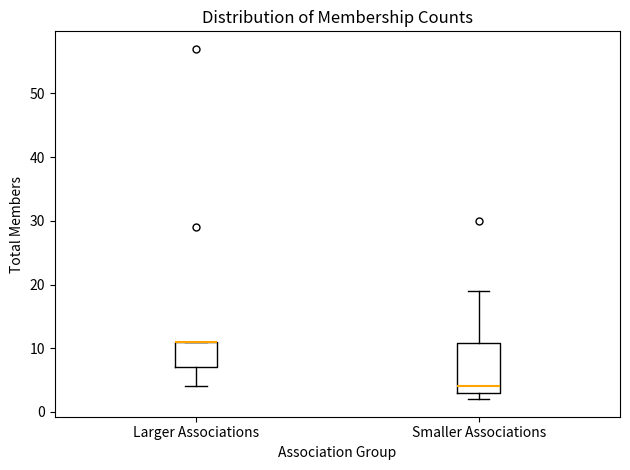

Reading left to right, read every box against the y-axis: the position of its median line, the range the box covers, and the ends of its whiskers. The values are not printed on the chart, so give them approximately, as read against the axis.

Larger Associations: median 11 (drawn on the box's upper edge), box 7 to 11, whiskers 4 to 11
Smaller Associations: median 4, box 3 to 11, whiskers 2 to 19